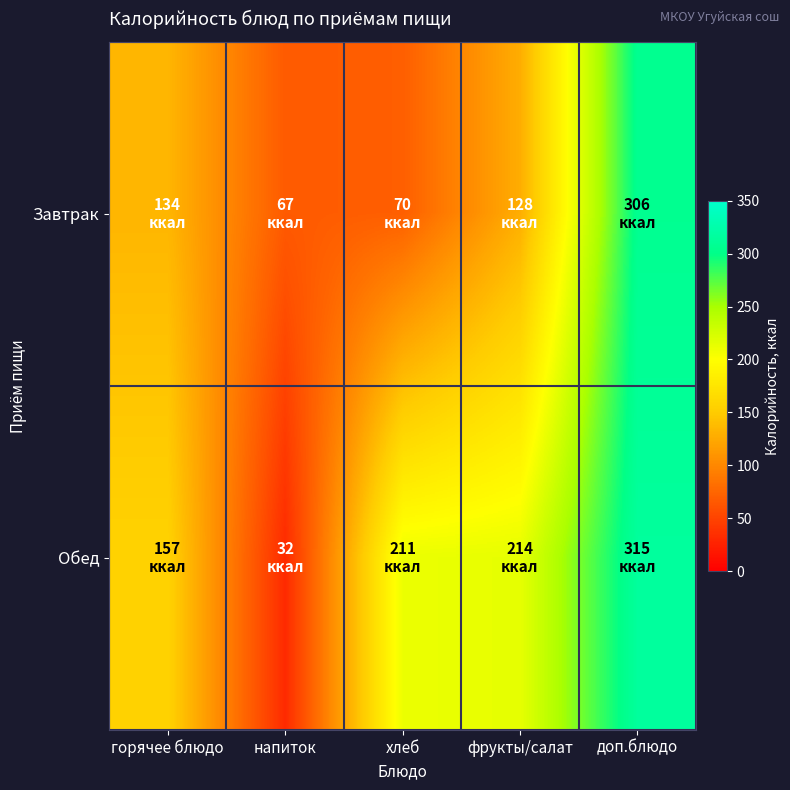

Which series has the largest range (max minus min)?

Обед